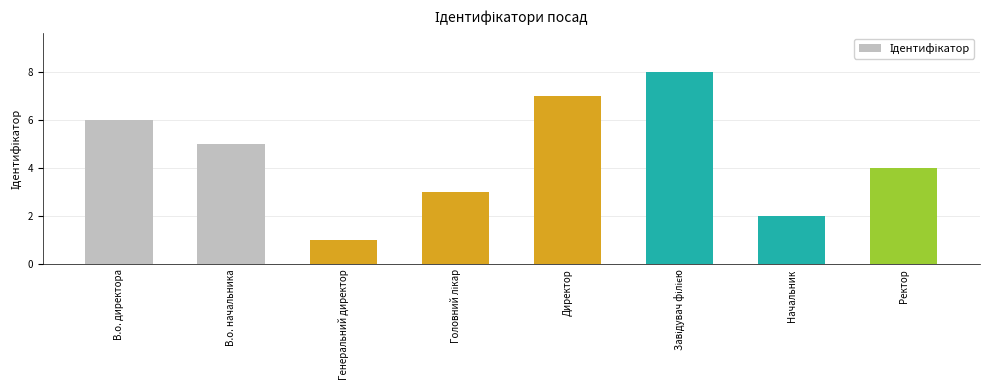

What is the maximum value shown in the chart?

8